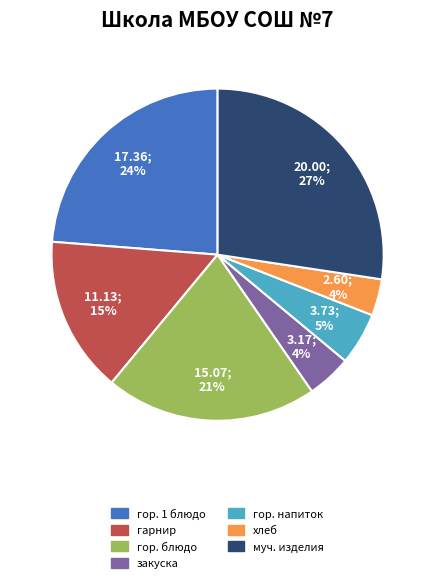

To the nearest percent, what is the average slice percentage?

14%